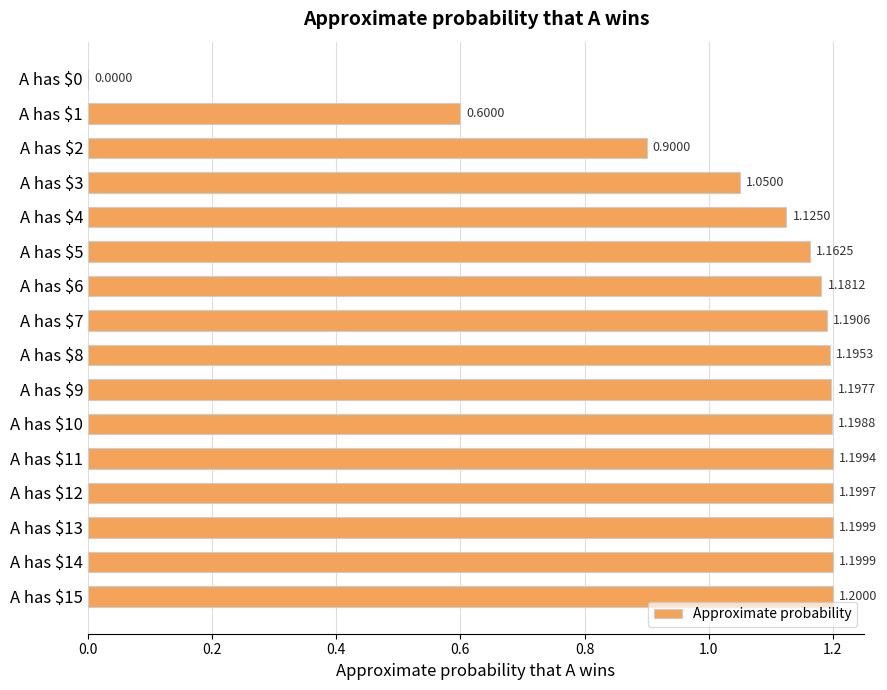

What is the sum of all values?

16.8